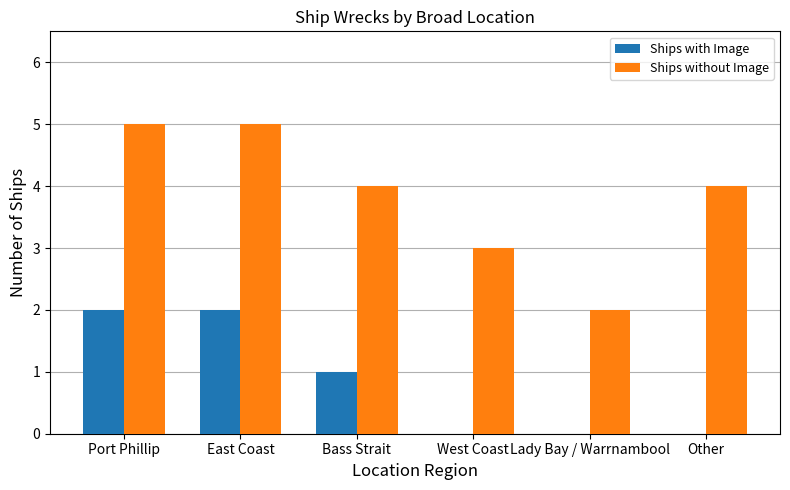

What is the approximate value of Ships with Image at Port Phillip?

2